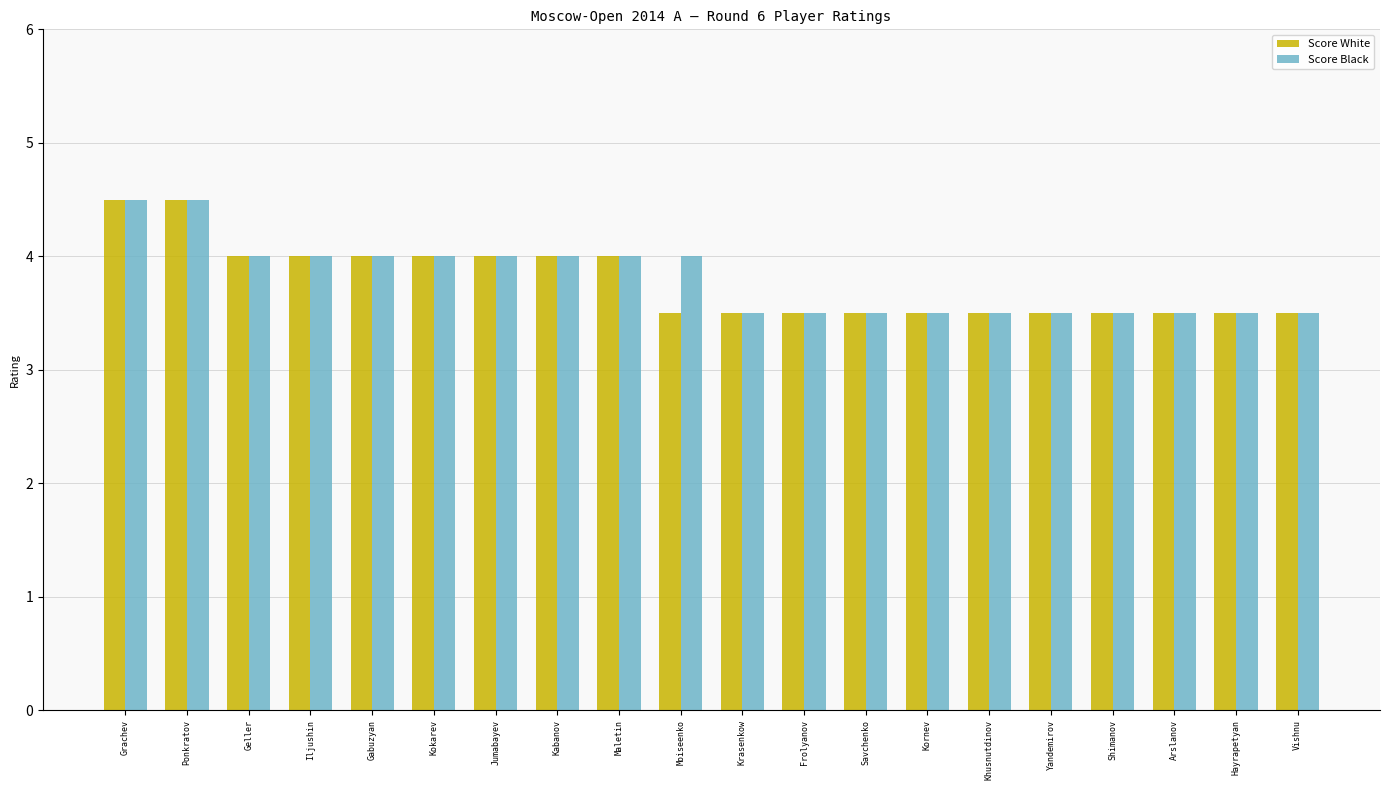

What is the label of the 8th bar from the left?

Kabanov